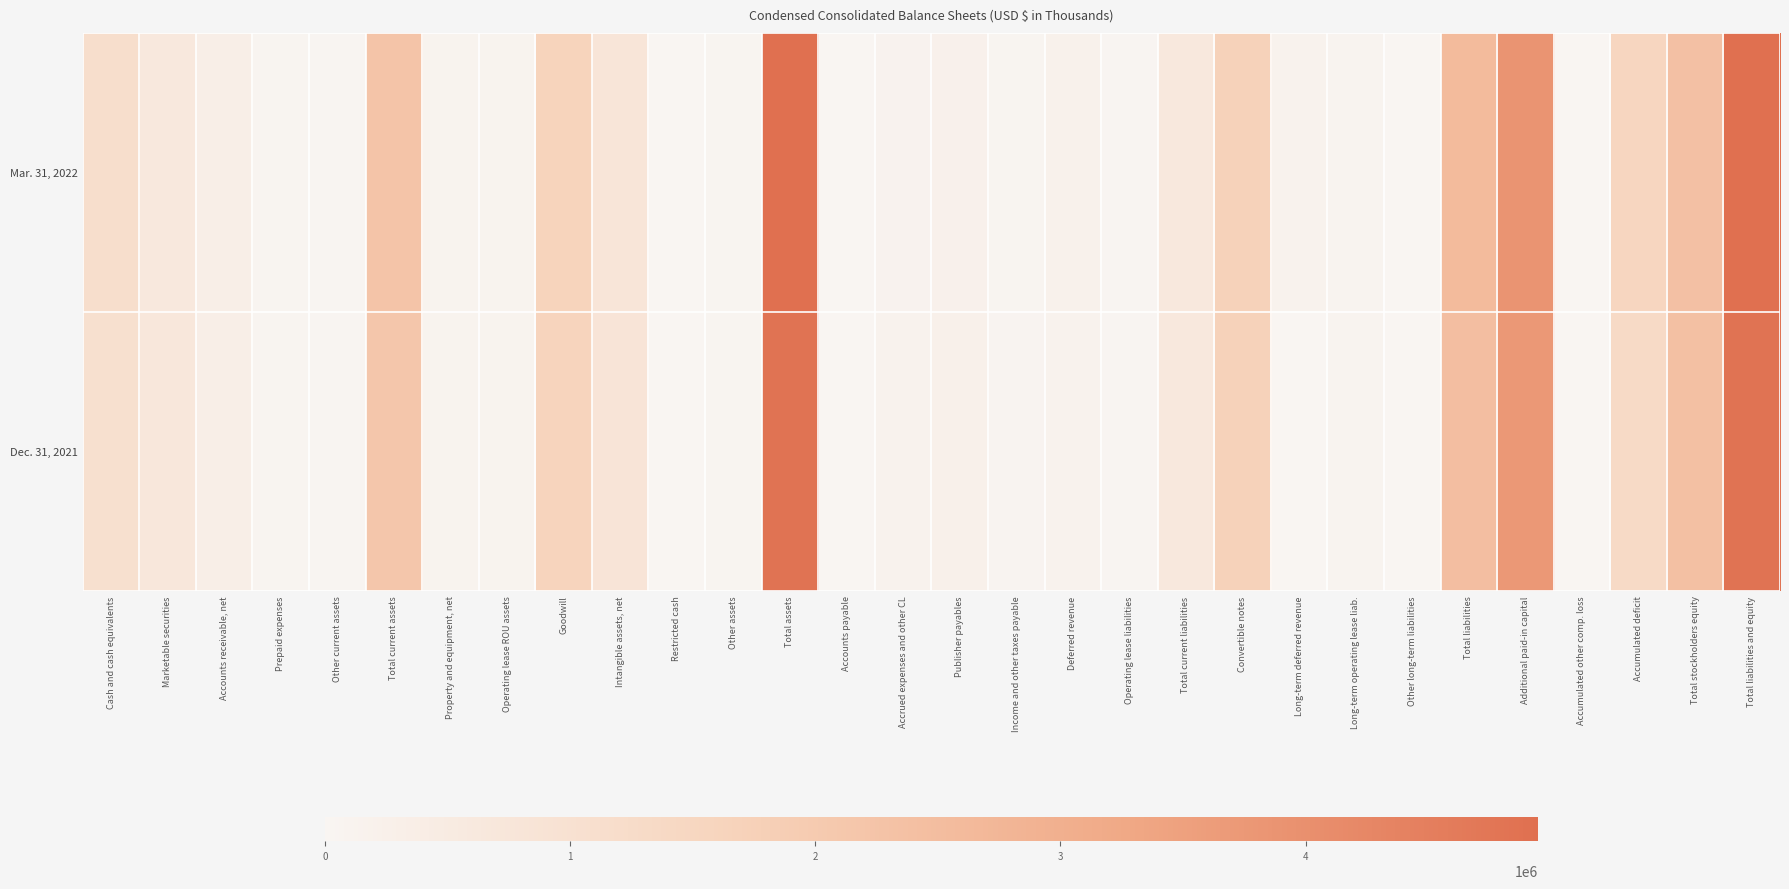

At which category is the sum across all series the highest?

Total assets